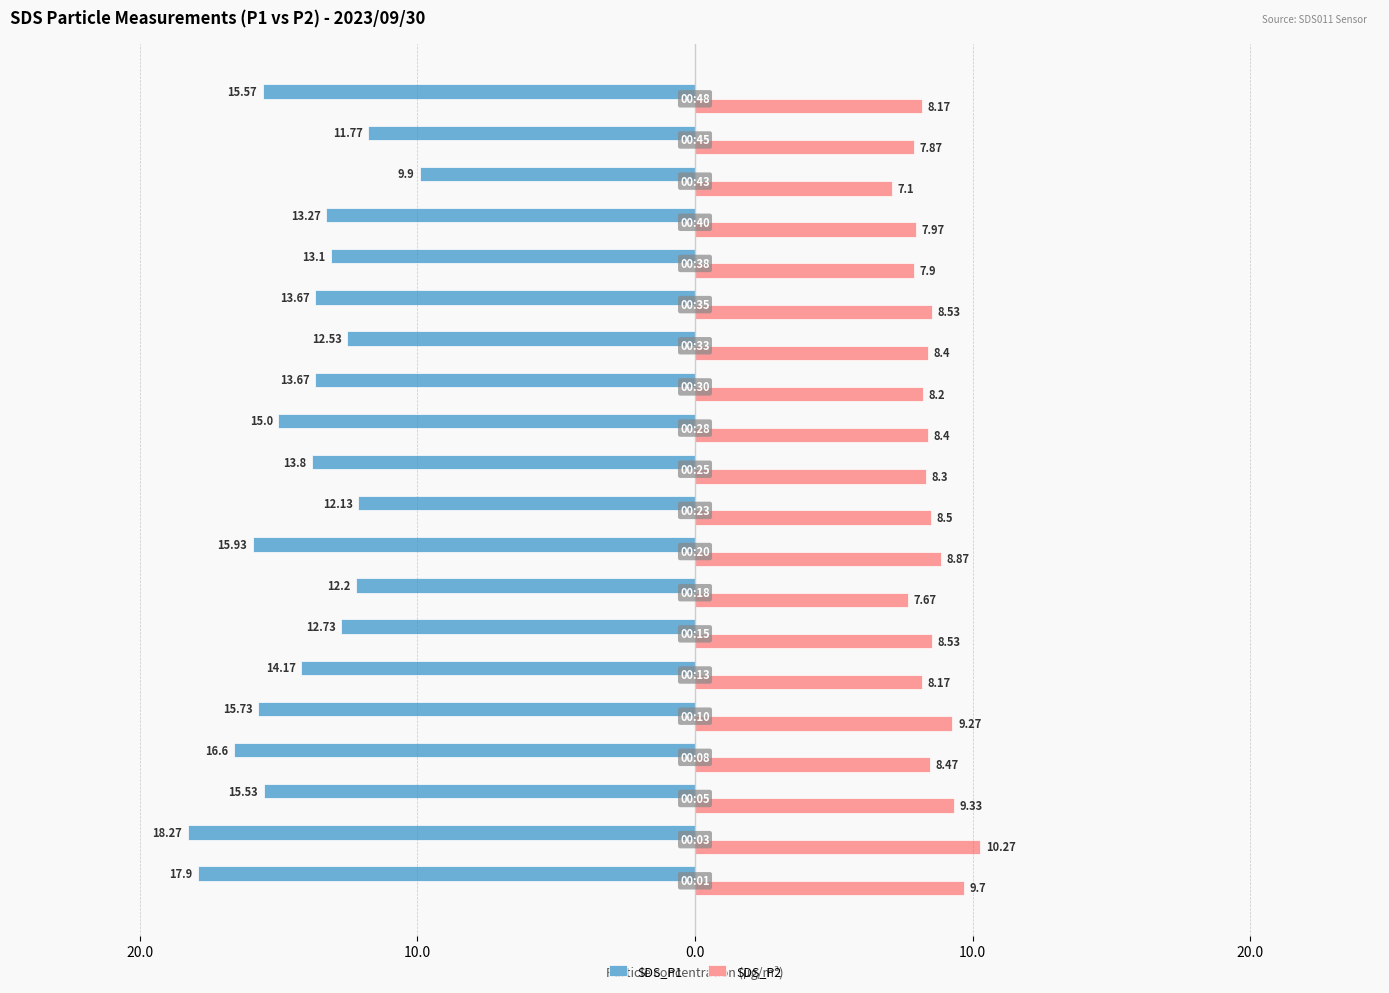

What are all the series names shown in the legend?

SDS_P1, SDS_P2